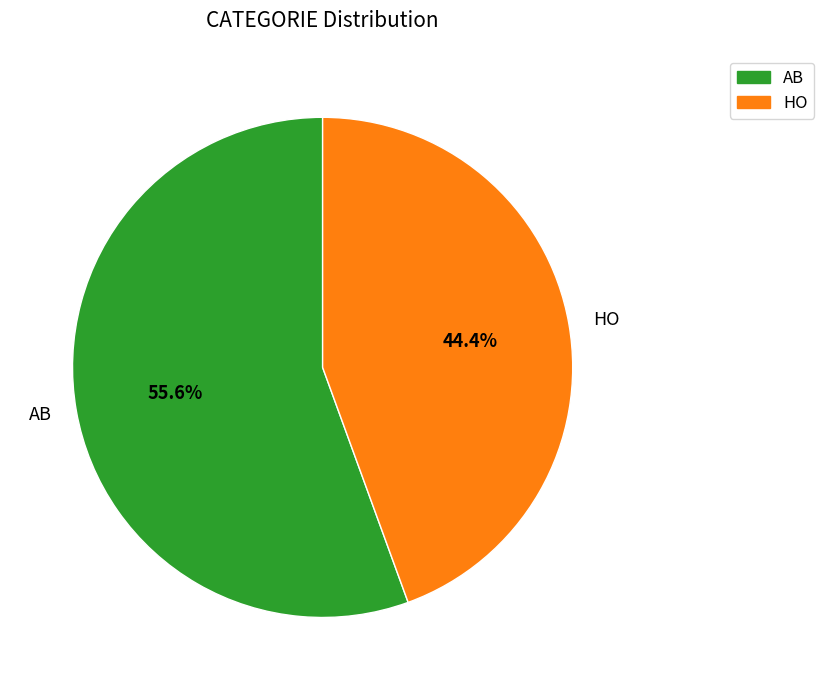

To the nearest percent, what is the average slice percentage?

50%